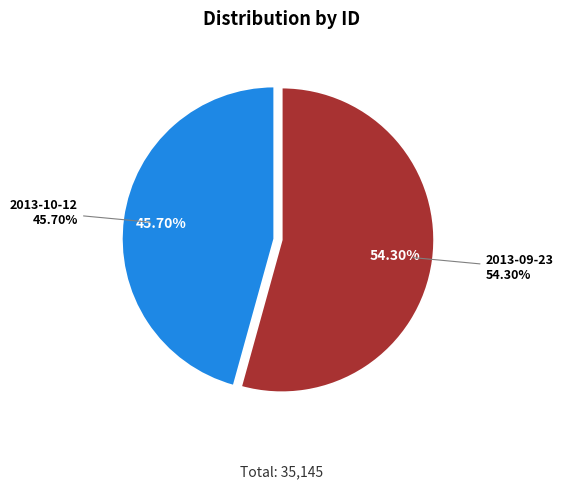

Rank the categories by value from highest to lowest.

2013-09-23, 2013-10-12